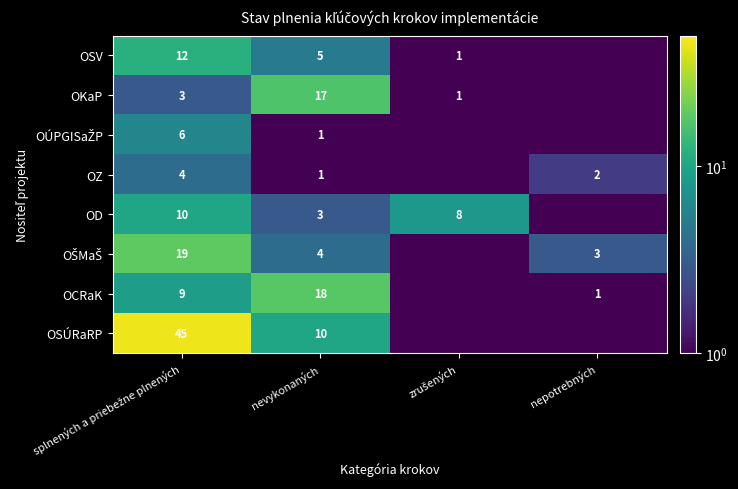

Count the number of data series in this chart.

8